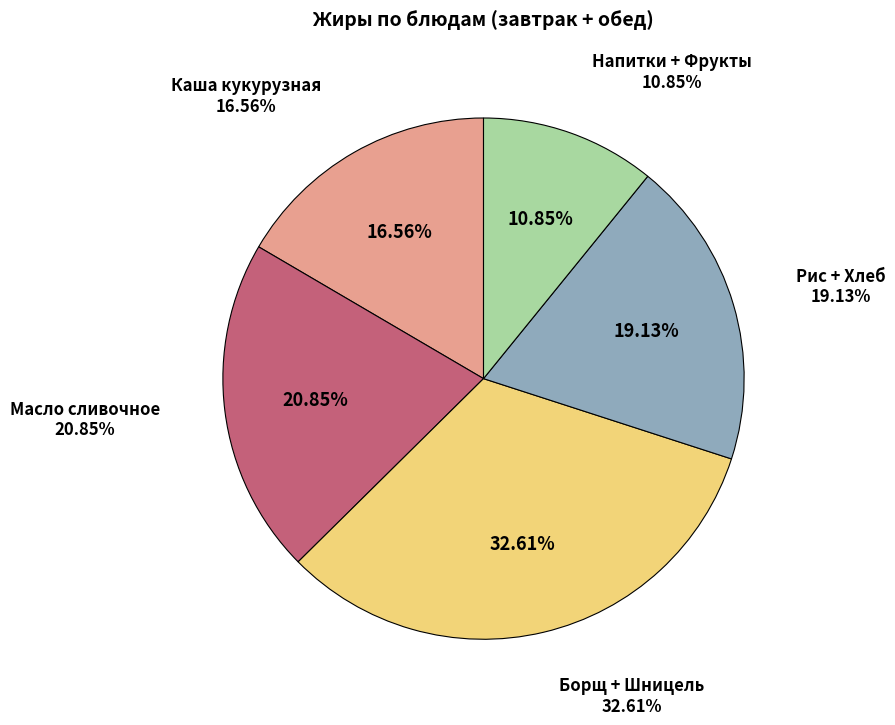

Does Рис припущенный account for over 50% of the chart?

No